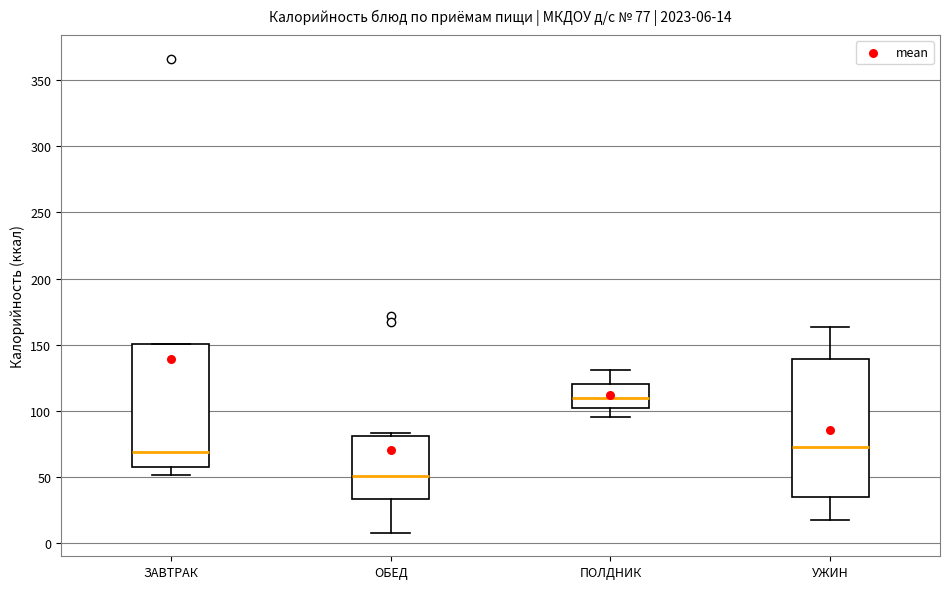

Which box is the tallest, from its lower edge to its upper edge?

УЖИН